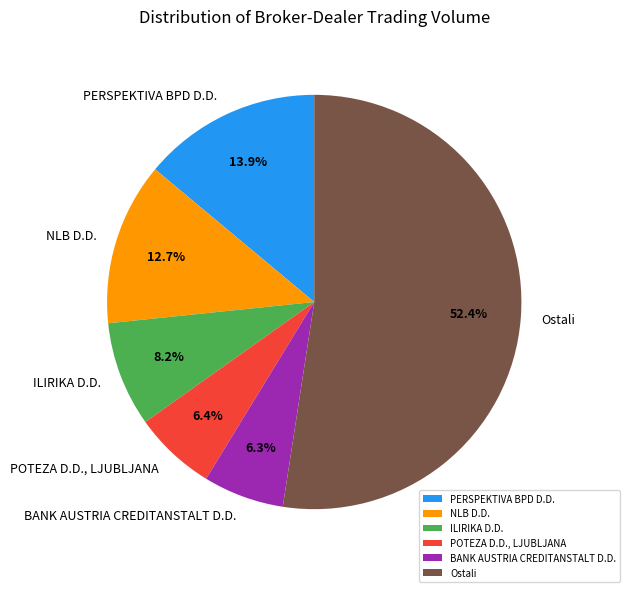

Is the sum of PERSPEKTIVA BPD D.D. and NLB D.D. greater than half?

No